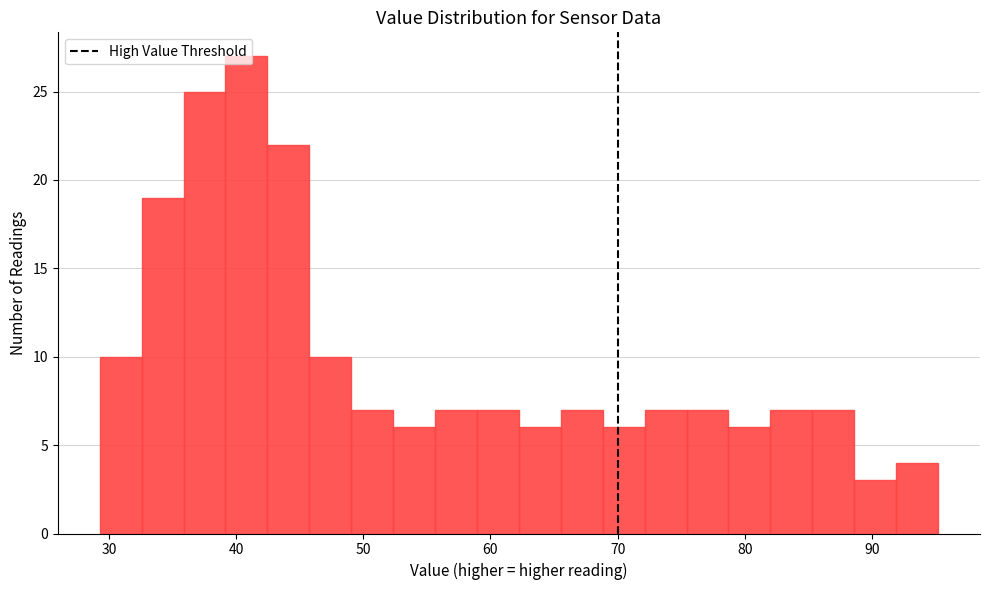

Read against the x-axis, roughly where is the centre of the tallest bar?

41